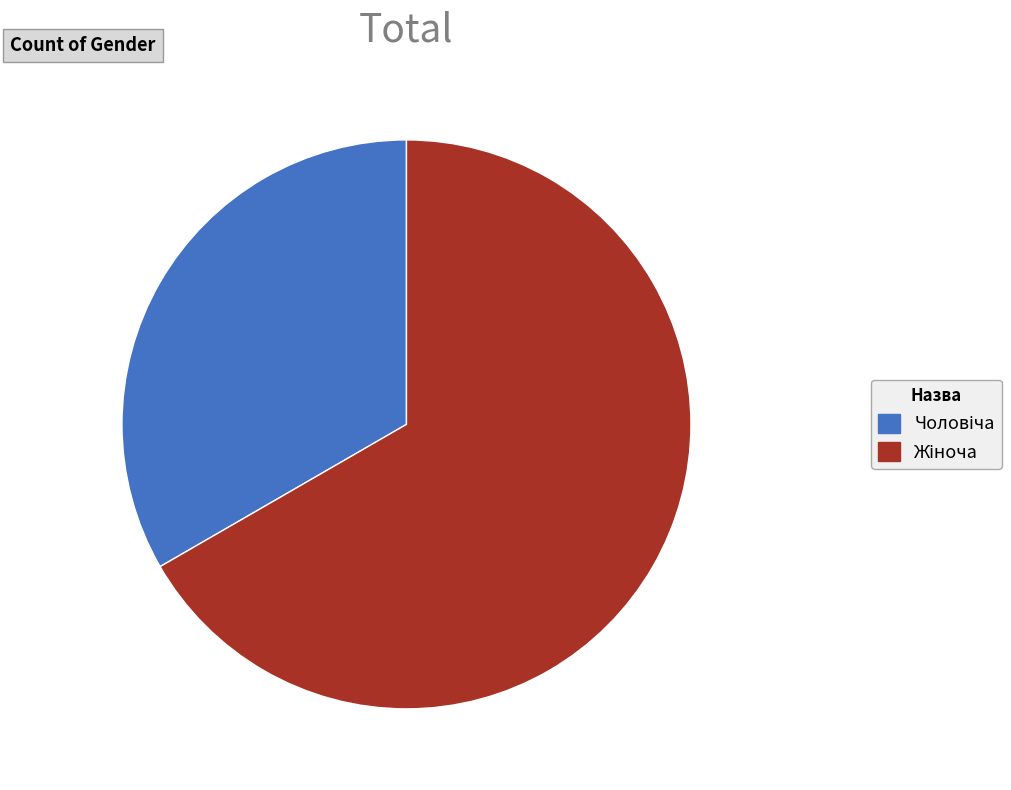

Does any single category account for the majority?

Yes